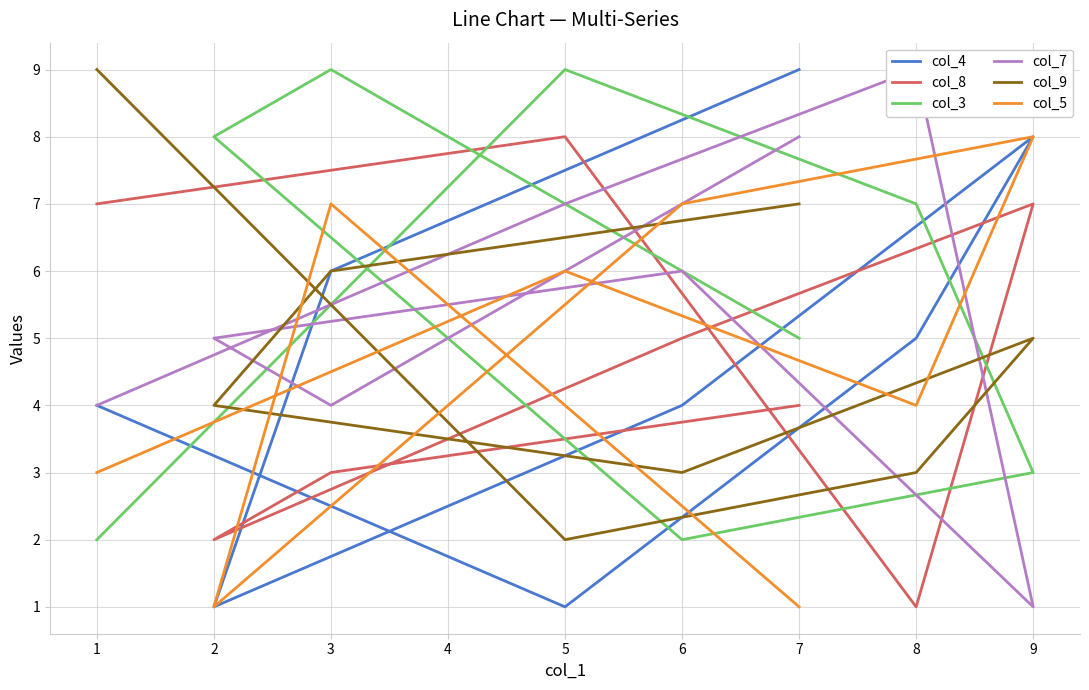

Reading left to right, extract all data points from this chart.

col_4: 4	1	5	8	4	1	6	9
col_8: 7	8	1	7	5	2	3	4
col_3: 2	9	7	3	2	8	9	5
col_7: 4	7	9	1	6	5	4	8
col_9: 9	2	3	5	3	4	6	7
col_5: 3	6	4	8	7	1	7	1